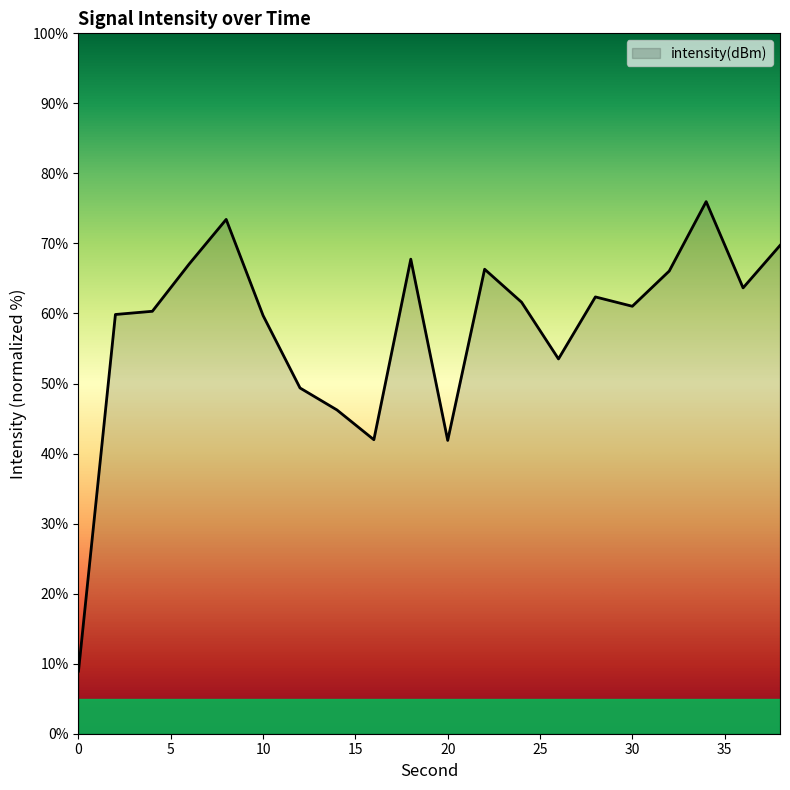

What is the minimum value shown in the chart?

8.9